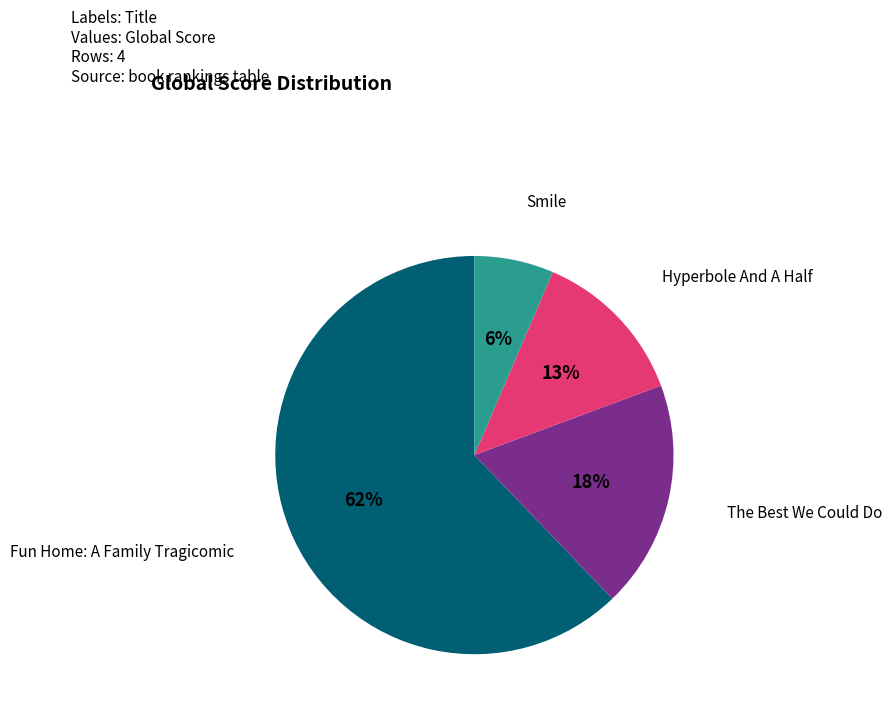

Is there any slice that represents more than half of the pie?

Yes